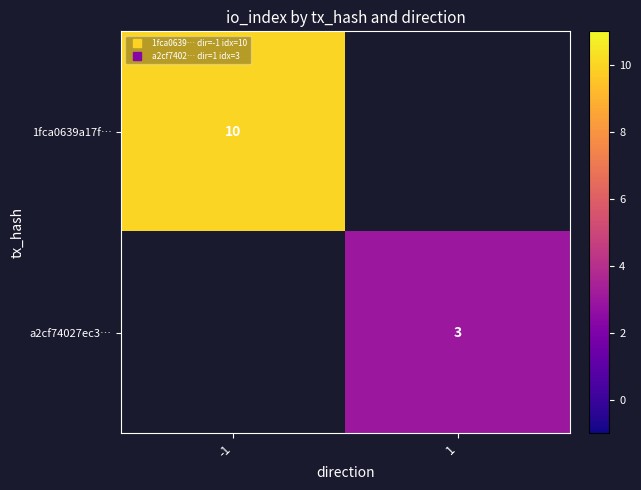

Which label corresponds to the largest value in the chart?

-1